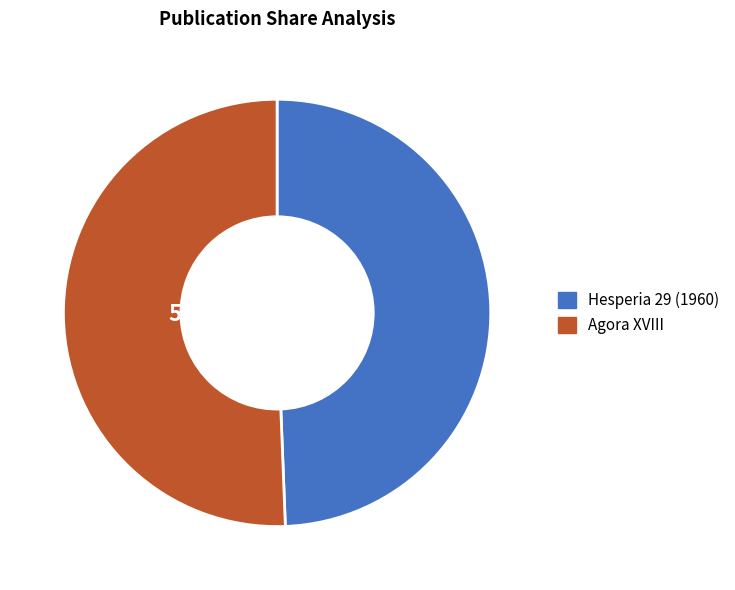

What is the majority slice?

Agora XVIII